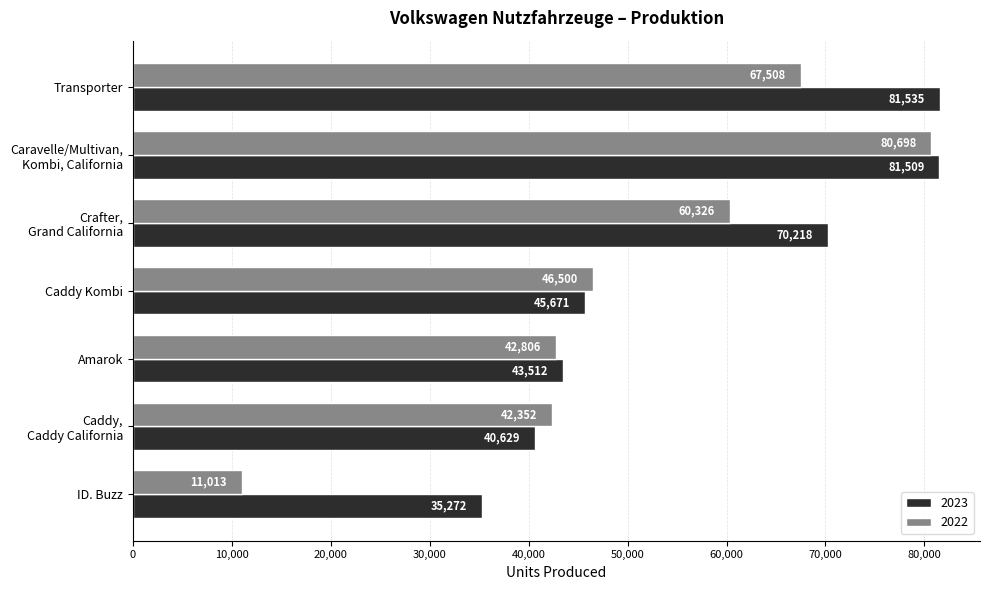

Which series has the largest total across all categories?

2023